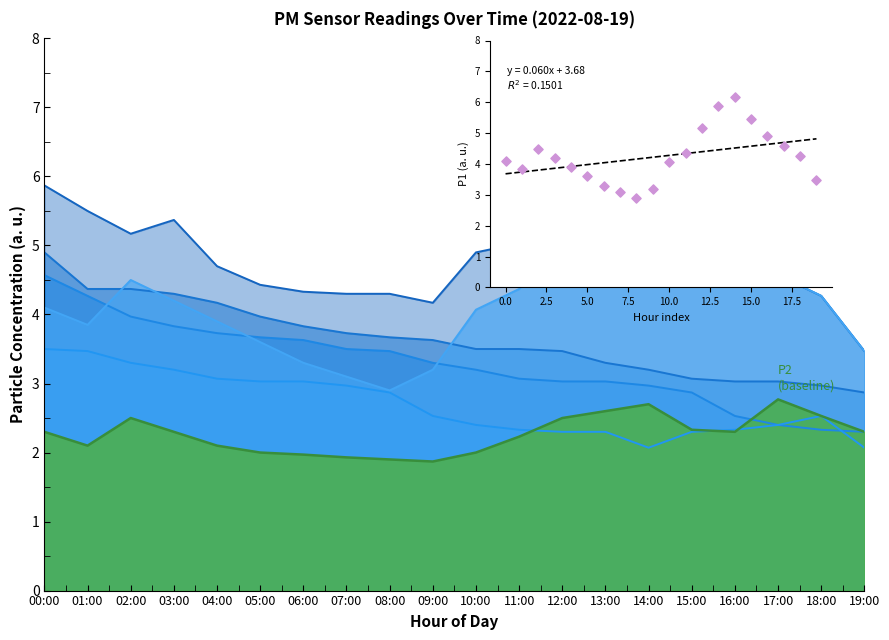

Which has a higher value, 13:00 or 01:00?

13:00